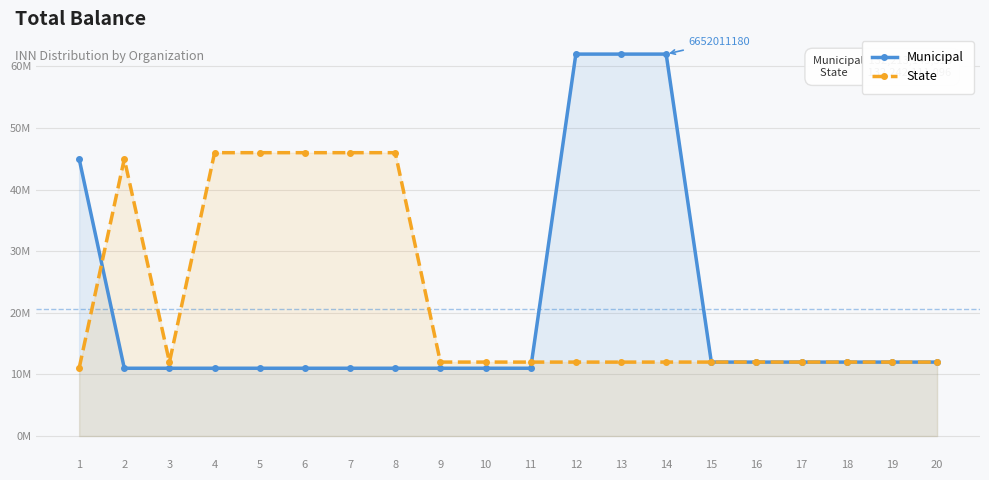

How many data points in Municipal are less than 12?

10